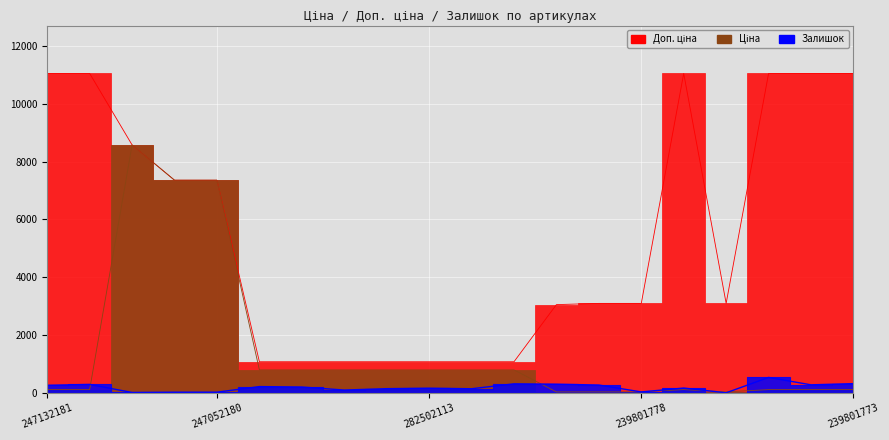

How many interior local peaks does the Залишок series have?

6